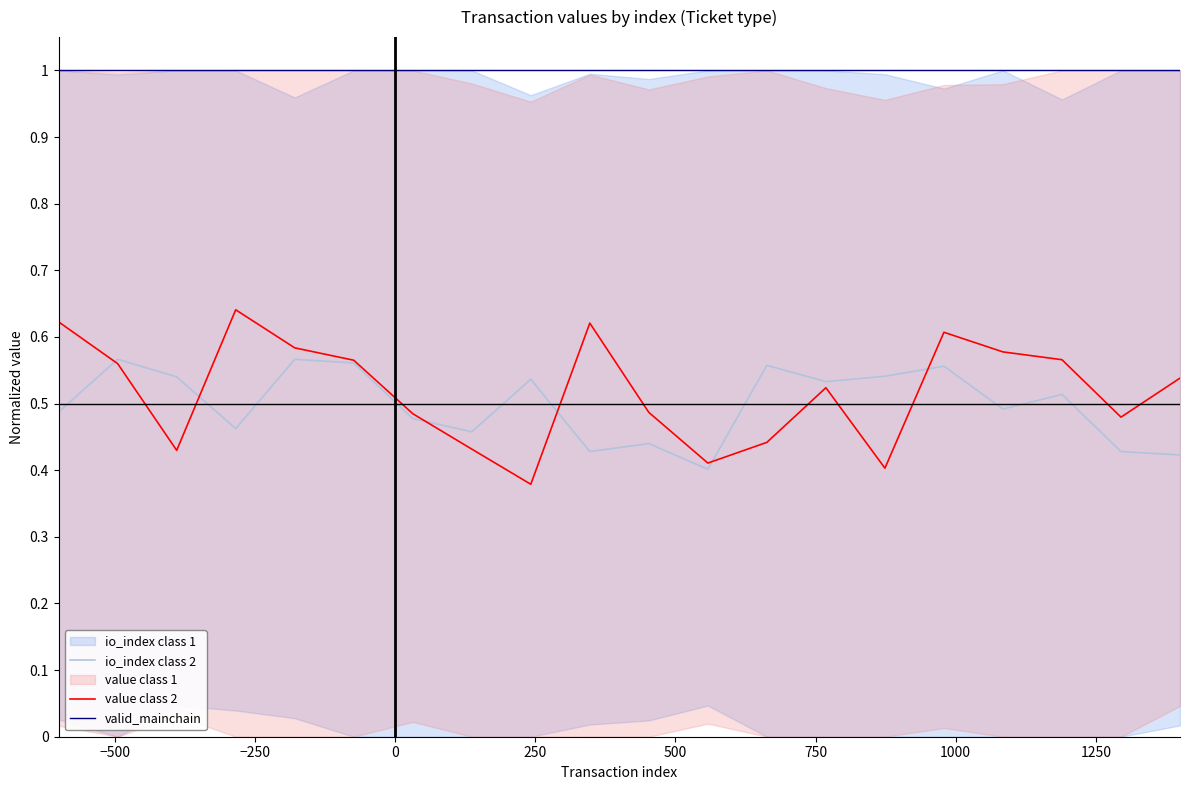

At how many categories does at least one series exceed 0?

20